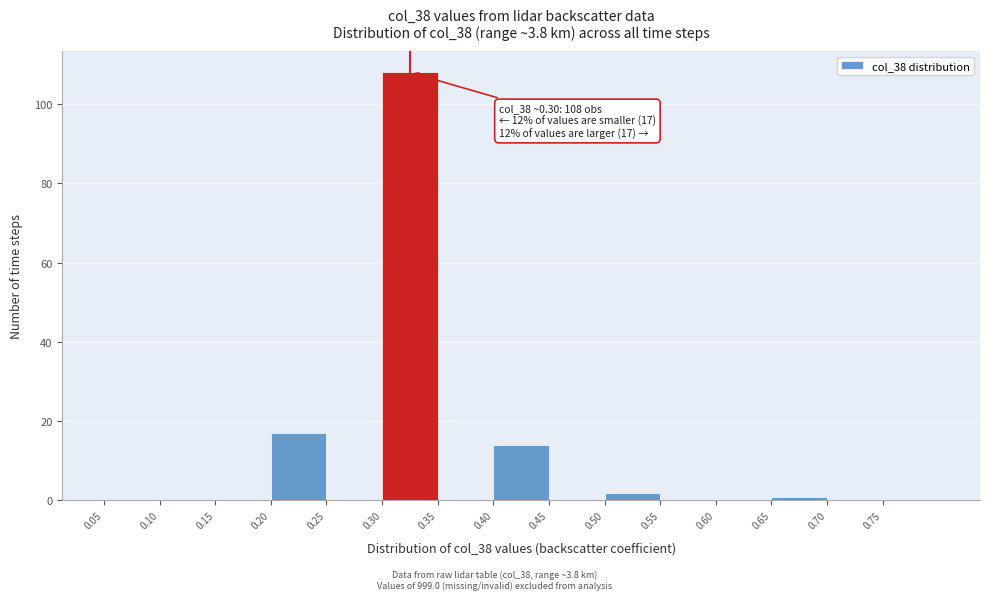

Over which range of the x-axis is the bar tallest?

0.30 to 0.35